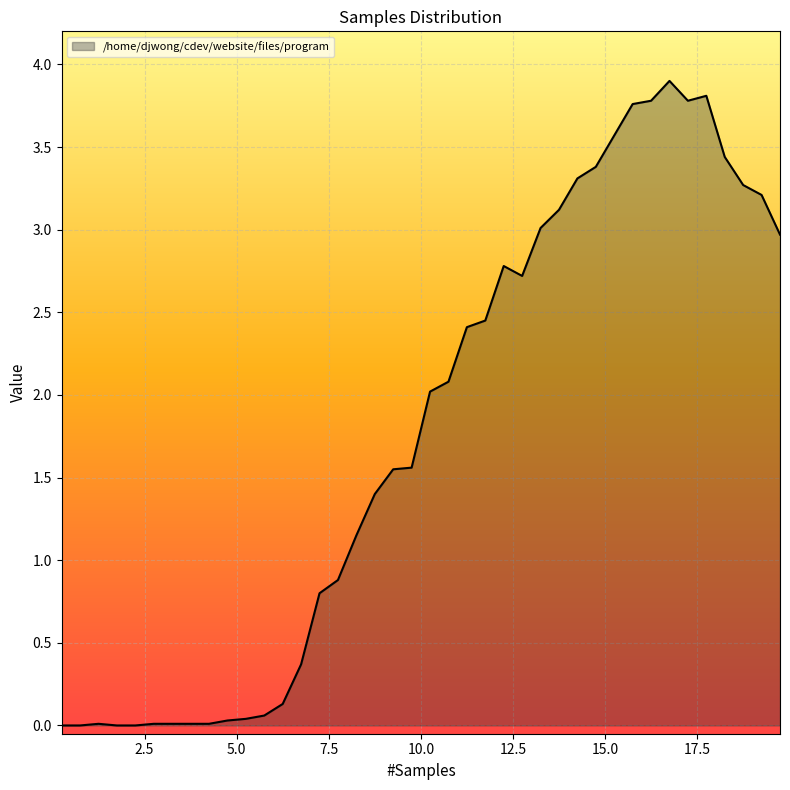

What is the difference between the maximum and minimum values?

3.9